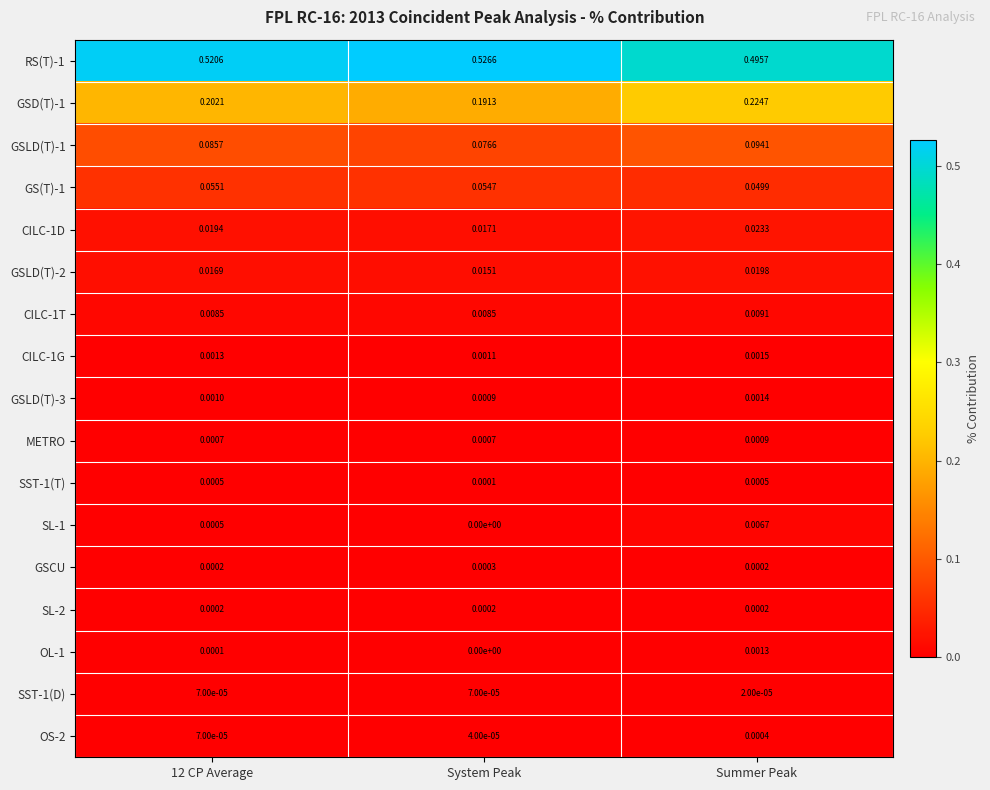

Is the value of GSLD(T)-3 at 12 CP Average greater than the value of OL-1 at 12 CP Average?

Yes